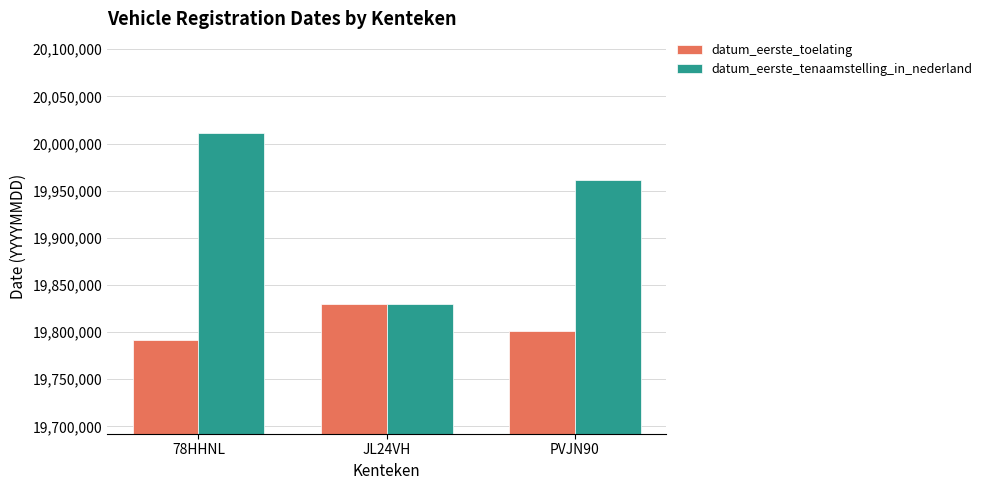

Is the value of datum_eerste_toelating at JL24VH greater than the value of datum_eerste_tenaamstelling_in_nederland at PVJN90?

No